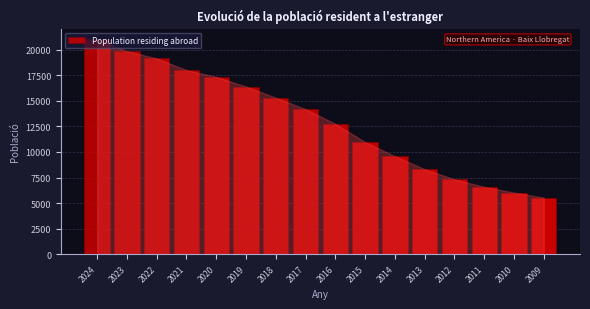

What is the ratio of the value at 2020 to the value at 2010?

2.9